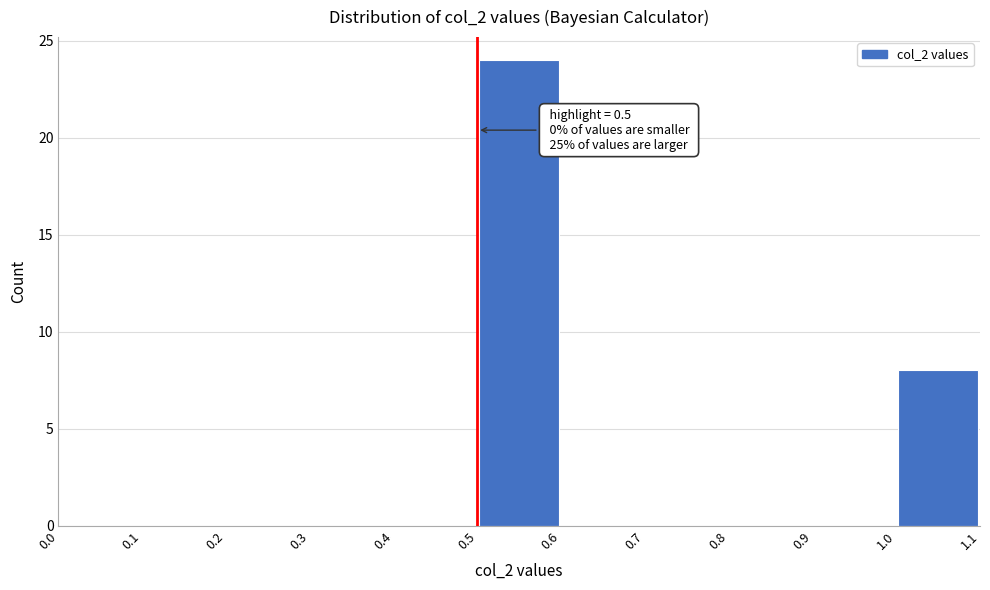

Over which range of the x-axis is the bar tallest?

0.5 to 0.6